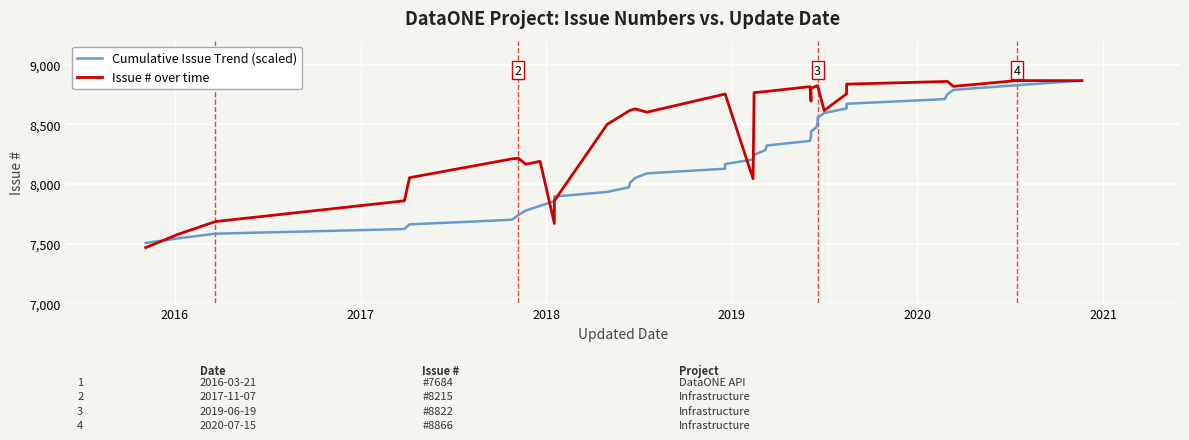

Is this an area chart (filled region under the line)?

No